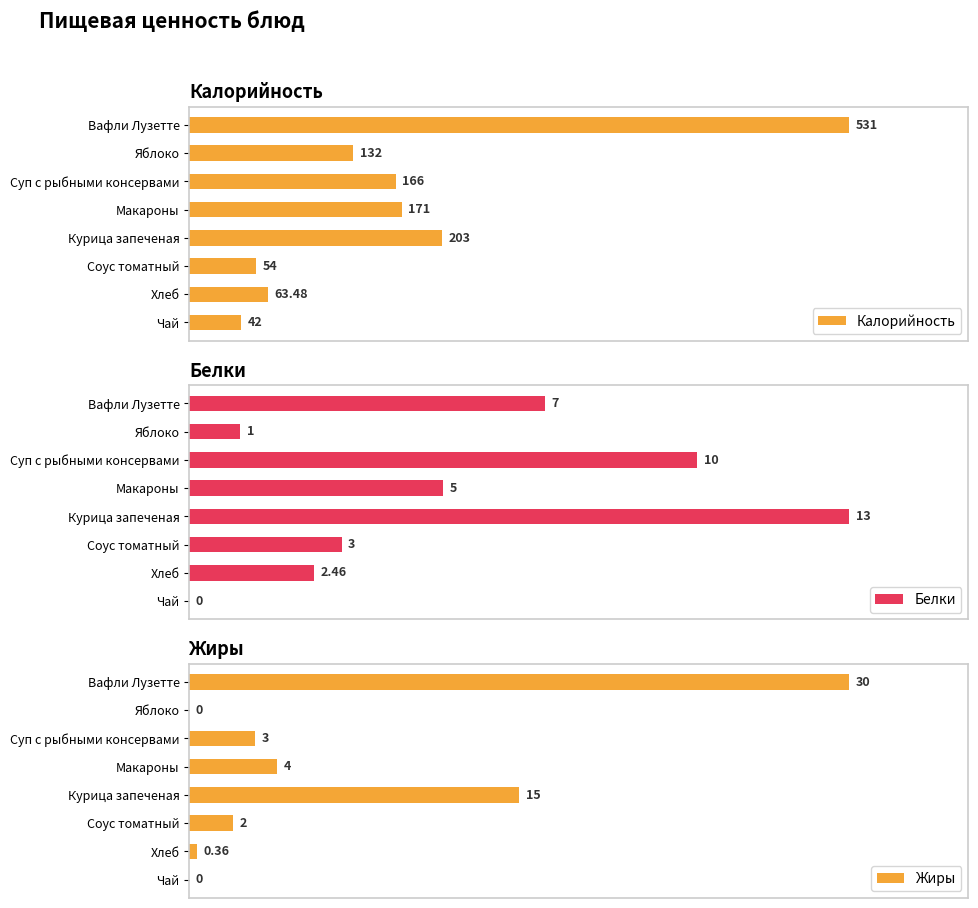

How many groups of bars are there?

8